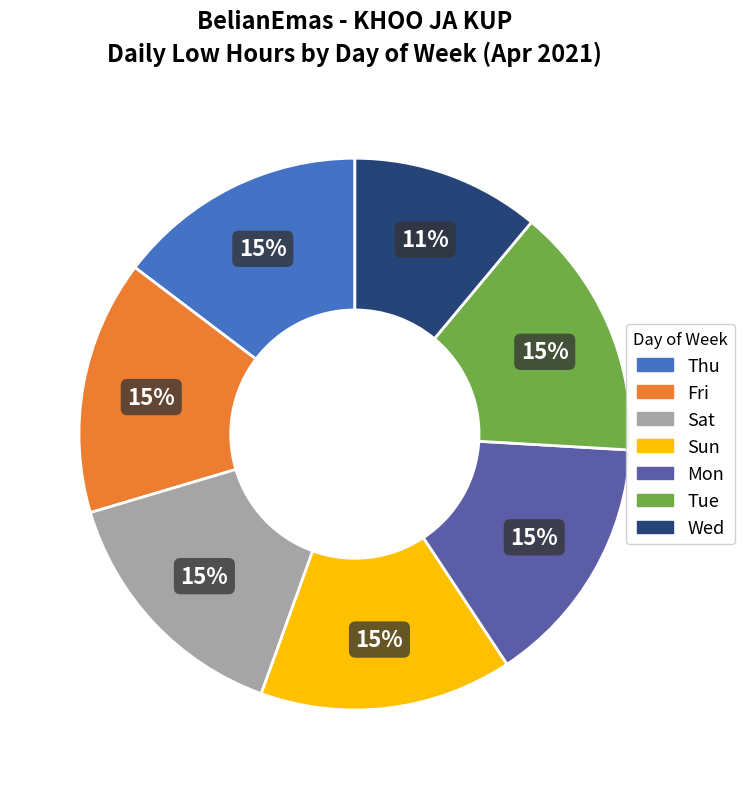

To the nearest percent, what is the average slice percentage?

14%